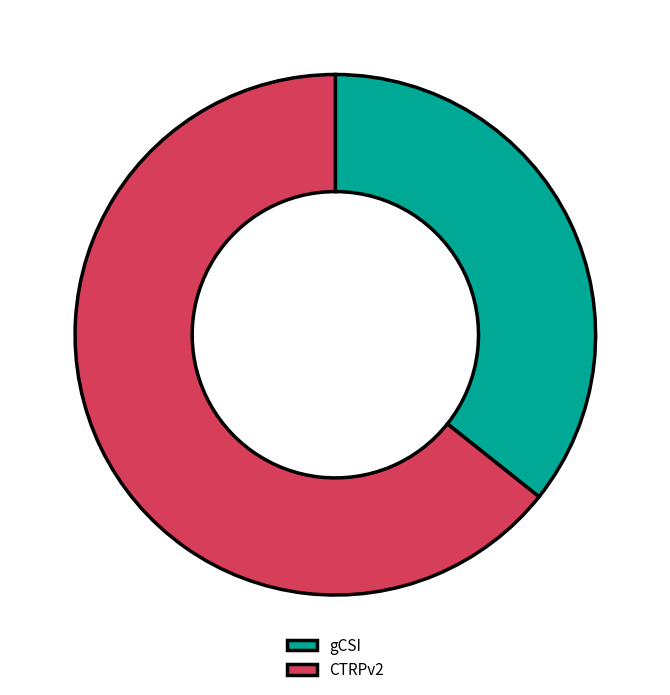

Count the number of slices in the pie.

2